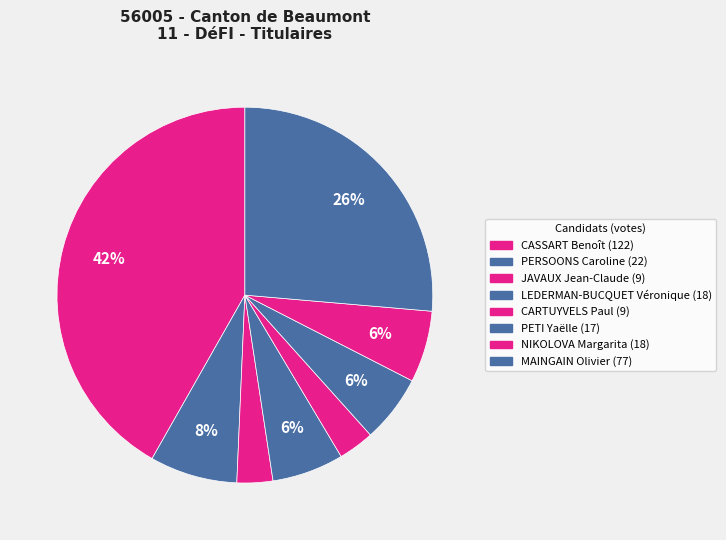

Which category has the smallest portion of the pie?

JAVAUX Jean-Claude